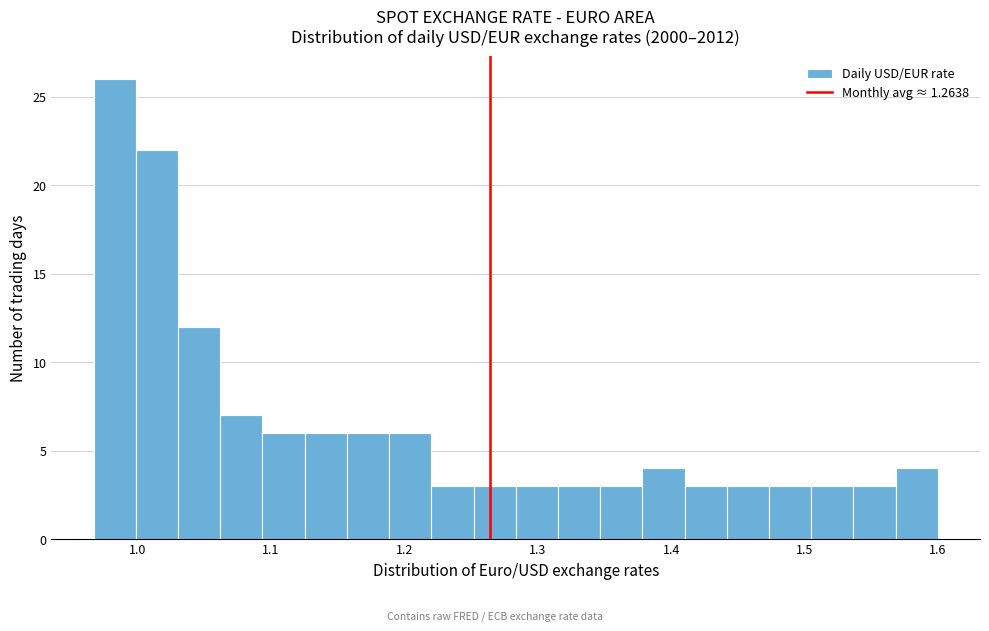

Read against the x-axis, roughly where is the centre of the tallest bar?

0.98